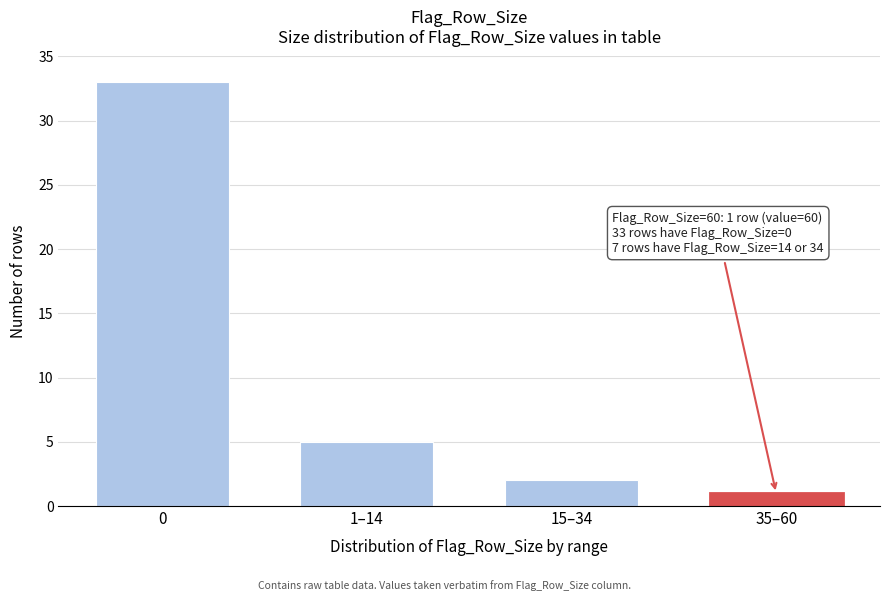

Reading left to right, transcribe all the data shown in this chart.

33	5	2	1